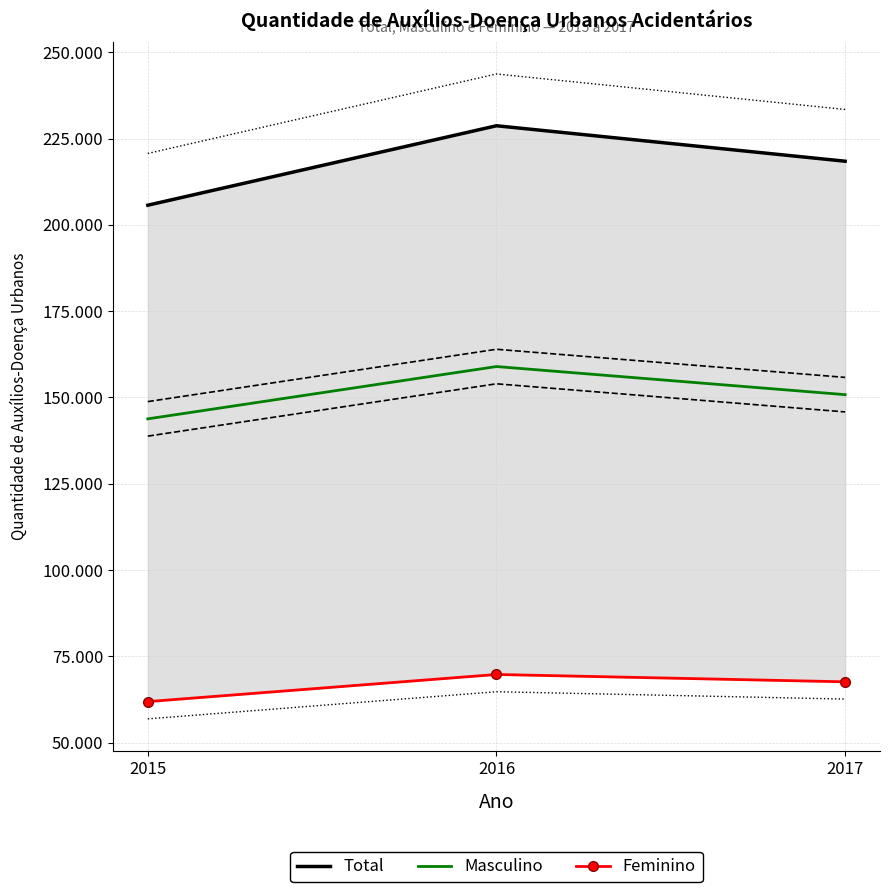

What is the value of the Feminino point at the 2nd from the left?

69751